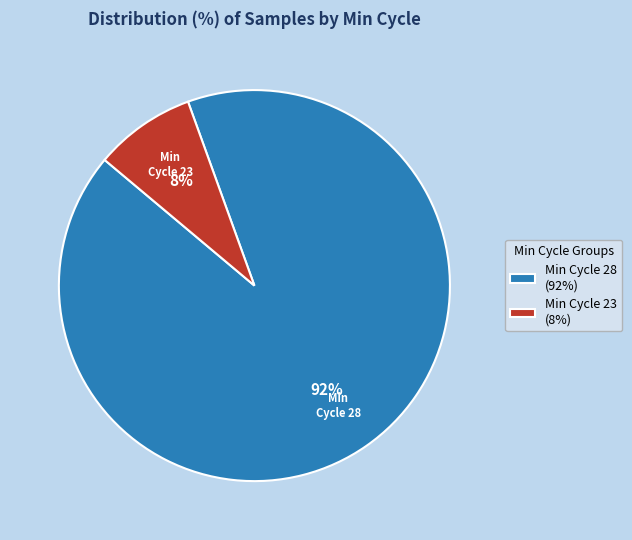

Which slice is the largest?

Min Cycle 28 (92%)